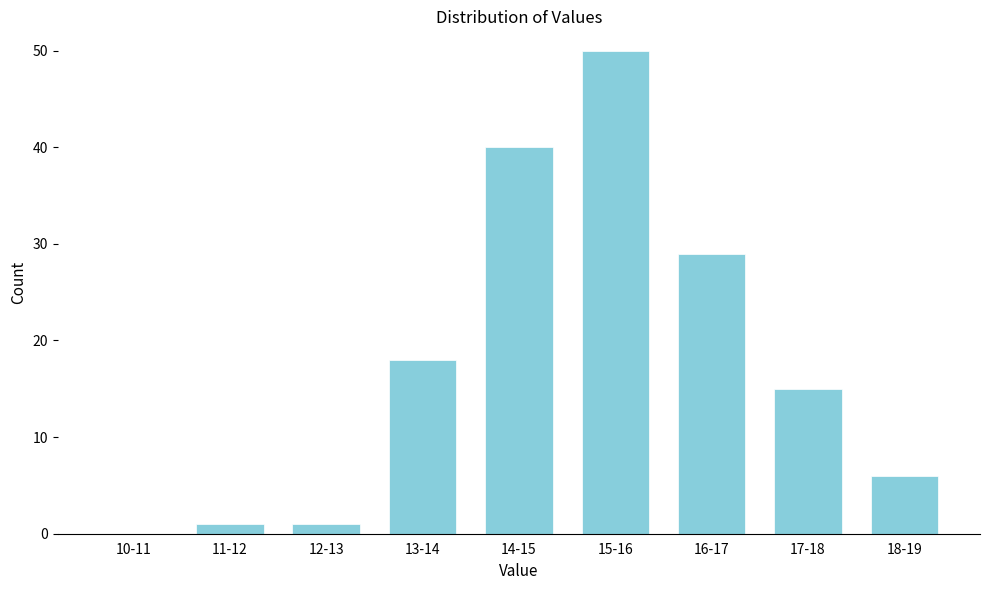

Reading left to right, what are all the values shown in this chart?

10-11=0	11-12=1	12-13=1	13-14=18	14-15=40	15-16=50	16-17=29	17-18=15	18-19=6